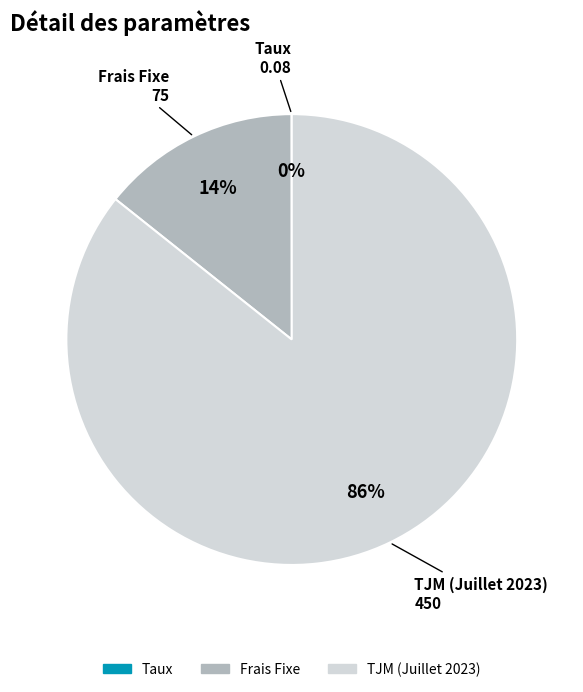

To the nearest percent, what portion does TJM (Juillet 2023) represent?

86%